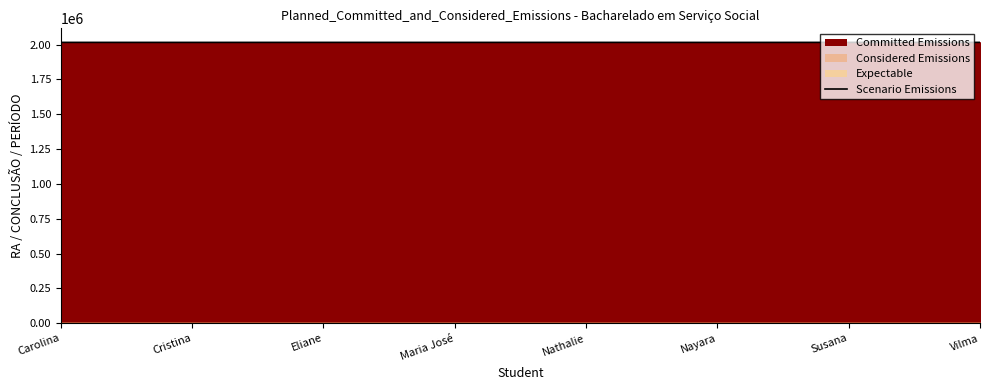

Reading left to right, what are all the values shown in this chart?

Carolina=2015662	Cristina=2015542	Eliane=2015660	Maria José=2015566	Nathalie=2015651	Nayara=2015452	Susana=2015680	Vilma=2015684